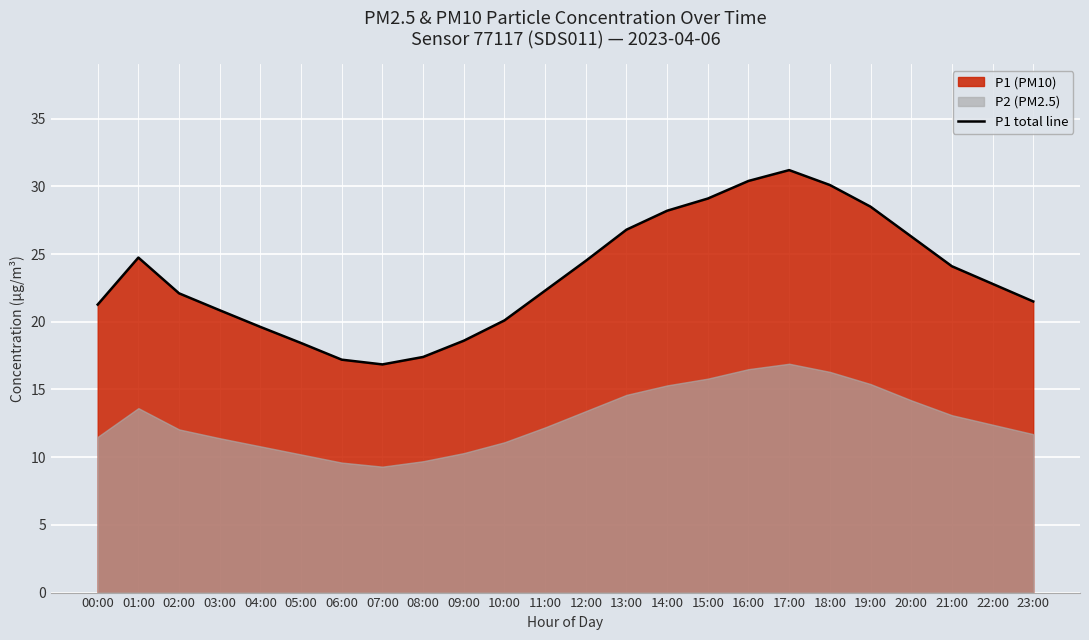

Reading left to right, list all the values displayed in this chart.

00:00=21.3	01:00=24.7	02:00=22.1	03:00=20.9	04:00=19.6	05:00=18.4	06:00=17.2	07:00=16.9	08:00=17.4	09:00=18.6	10:00=20.1	11:00=22.3	12:00=24.5	13:00=26.8	14:00=28.2	15:00=29.1	16:00=30.4	17:00=31.2	18:00=30.1	19:00=28.5	20:00=26.3	21:00=24.1	22:00=22.8	23:00=21.5